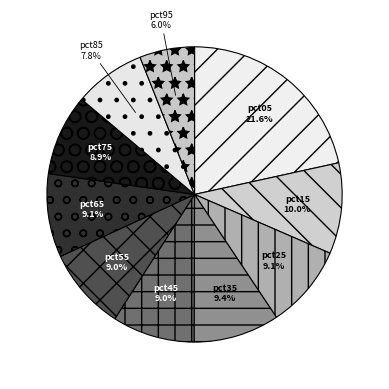

To the nearest percent, what is the difference between the pct95 and pct85 slice percentages?

2%